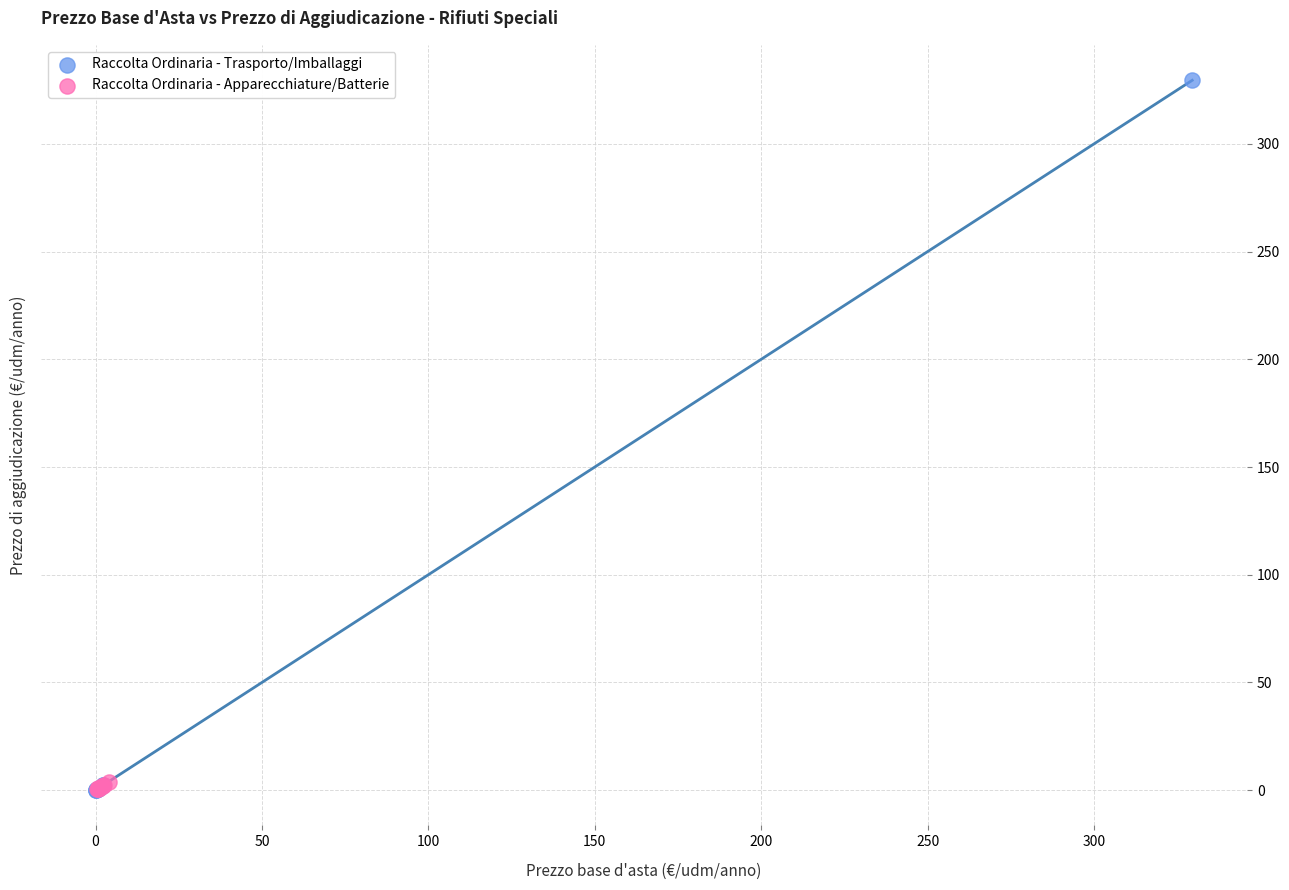

Which series has the widest spread of Y values?

Raccolta Ordinaria - Trasporto/Imballaggi